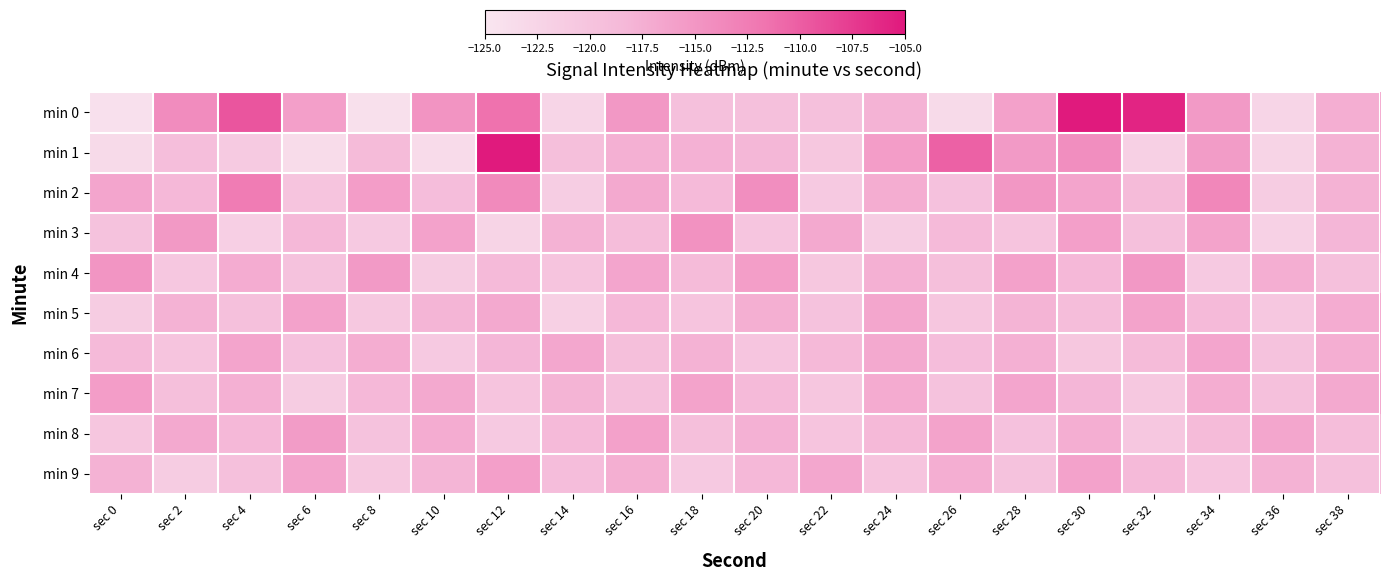

Which label corresponds to the smallest value in the chart?

sec 0